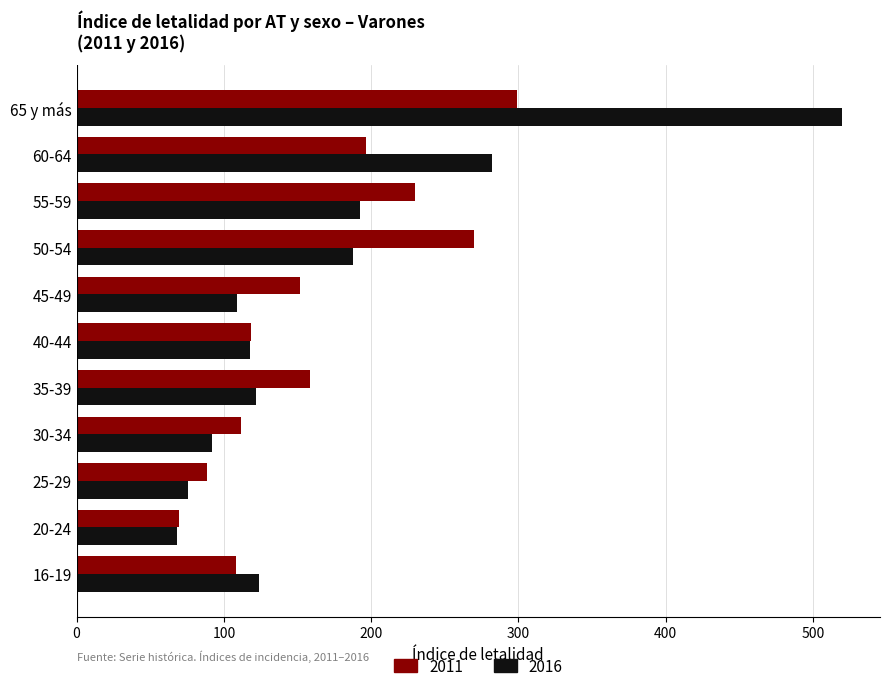

What is the average value of the 2016 series?

171.7